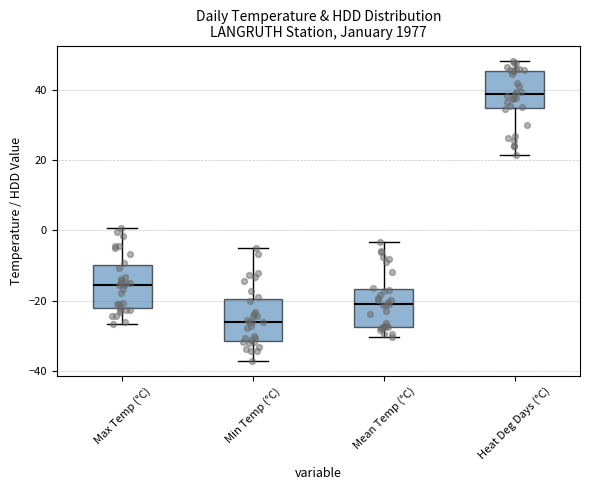

Reading left to right, transcribe this box plot: for each box, give where its median line is, the range the box spans, and where its two whiskers end, as read against the y-axis. The values are not printed on the chart, so give them approximately, as read against the axis.

Max Temp (°C): median -16, box -22 to -10, whiskers -26 to 0
Min Temp (°C): median -26, box -32 to -20, whiskers -38 to -4
Mean Temp (°C): median -20, box -28 to -16, whiskers -30 to -4
Heat Deg Days (°C): median 38, box 34 to 46, whiskers 22 to 48